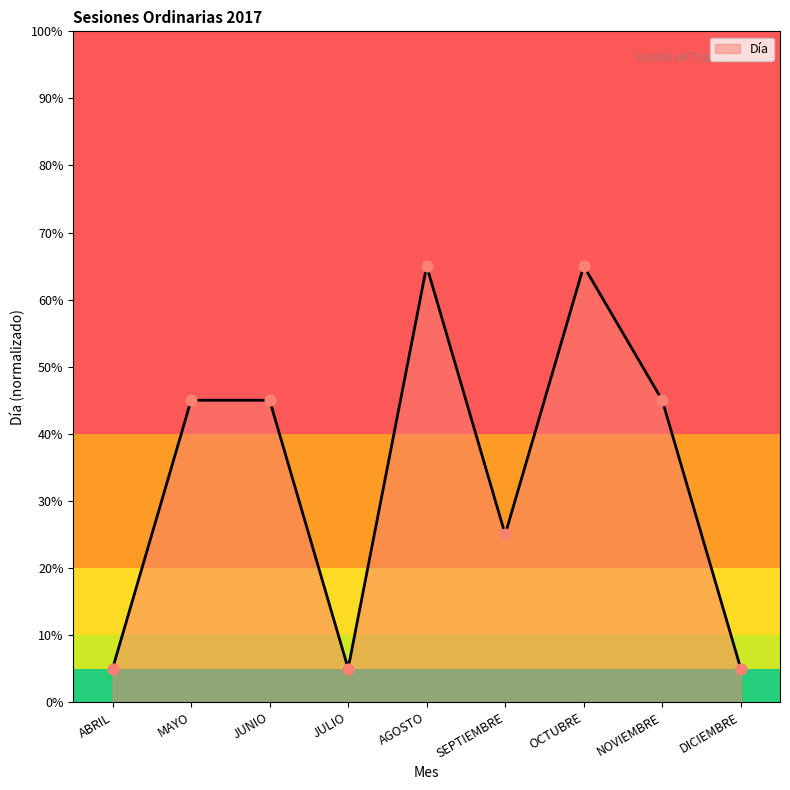

Which has a higher value, AGOSTO or OCTUBRE?

AGOSTO